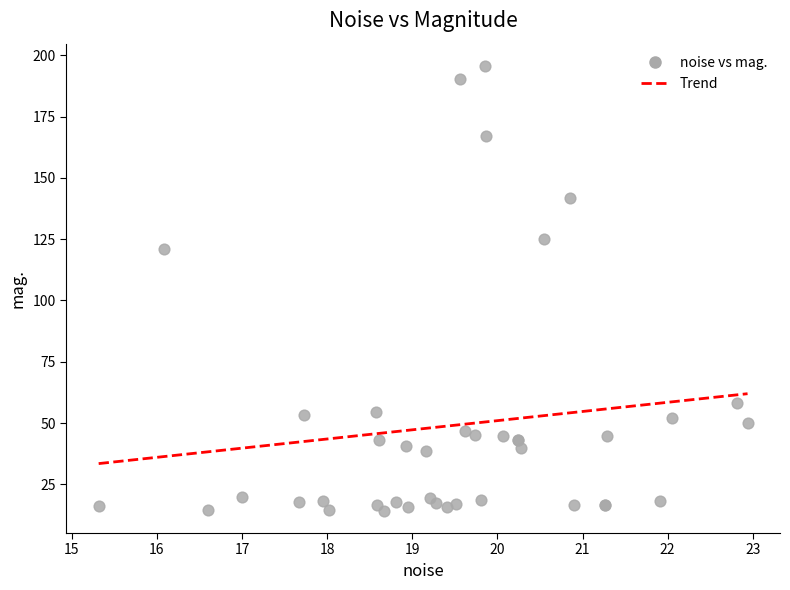

What Y value in the scatter plot is closest to 104?

121.0